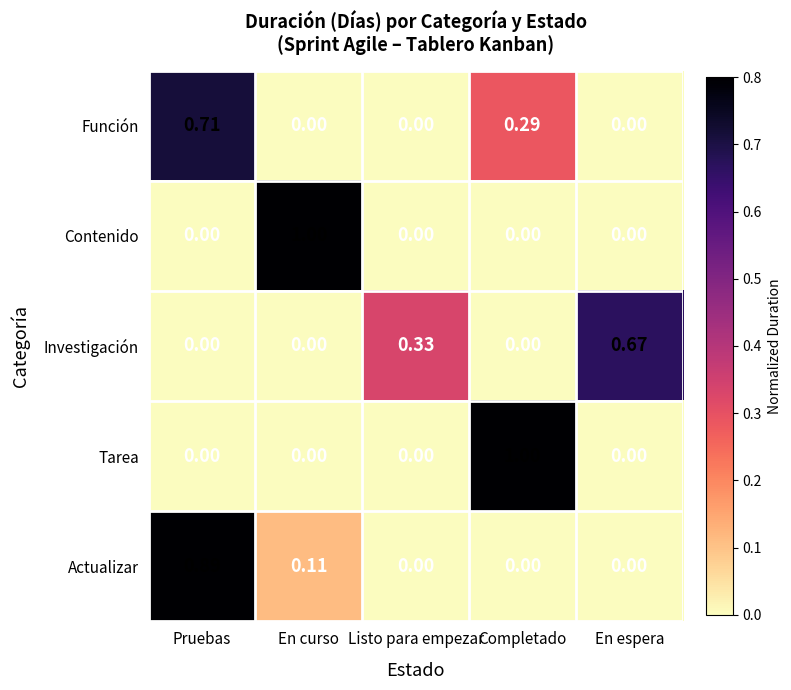

Between Listo para empezar and En espera, which series saw the biggest shift?

Investigación